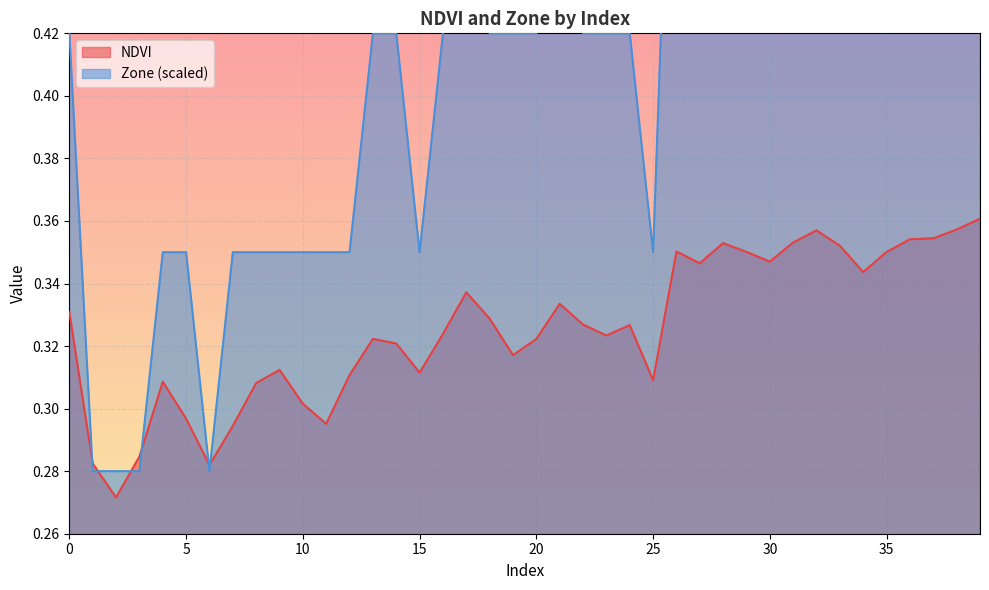

Which category has the lowest value in the NDVI series?

2